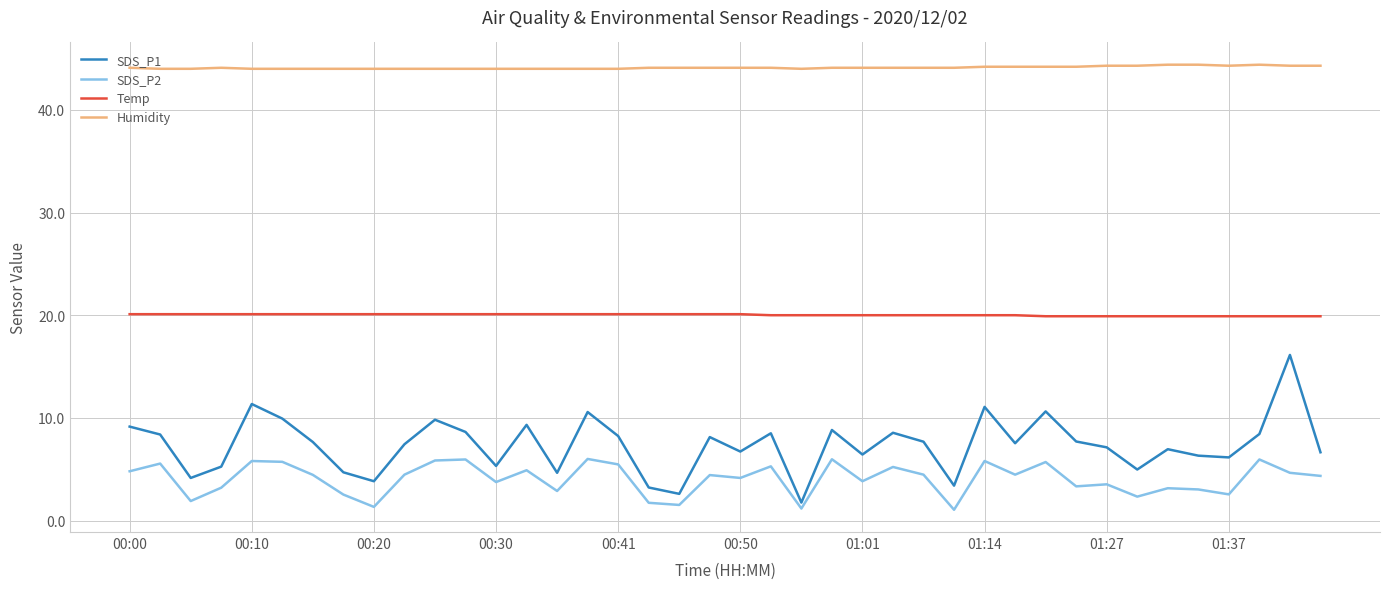

Which series has the widest spread of values?

SDS_P1